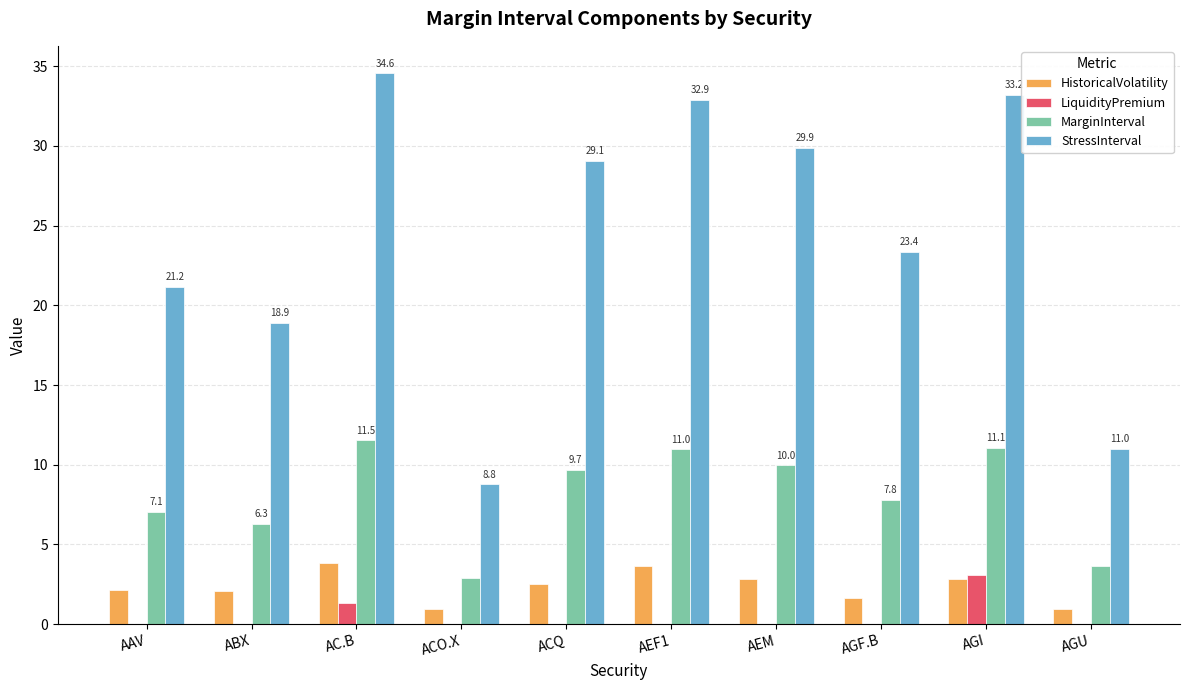

What is the spread (max minus min) of values at ACQ?

29.1